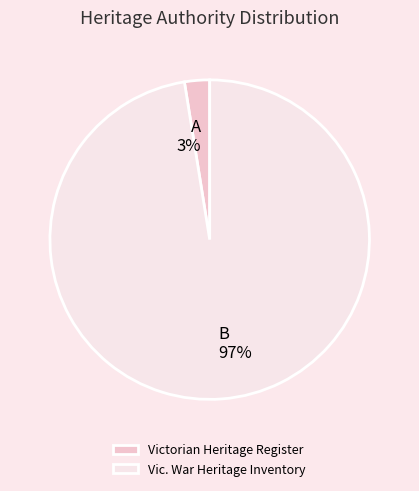

Which has a higher value, Victorian Heritage Register or Vic. War Heritage Inventory?

Vic. War Heritage Inventory